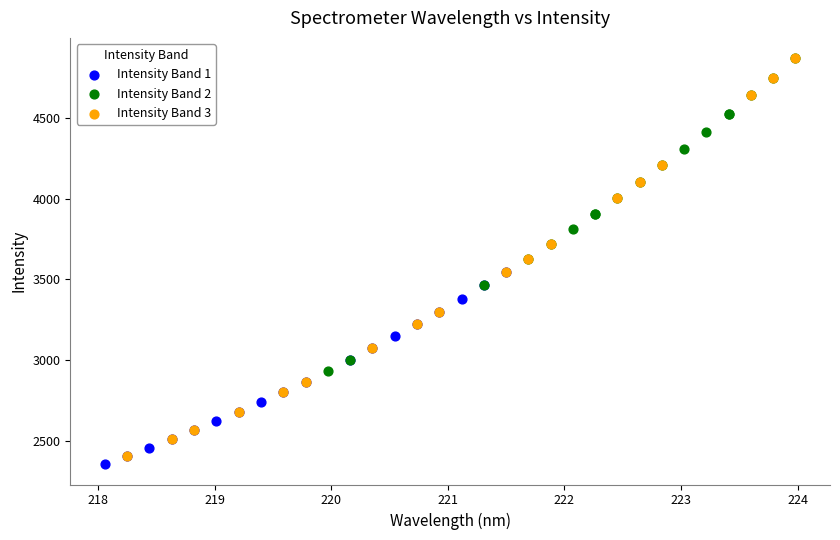

Which series has the widest spread of Y values?

Intensity Band 3